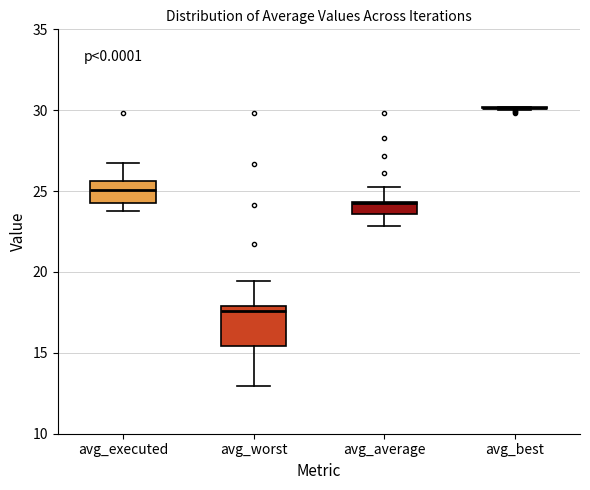

Which box is the tallest, from its lower edge to its upper edge?

avg_worst